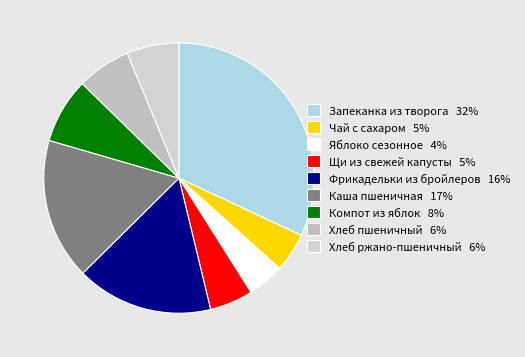

Is there a majority slice in this chart?

No